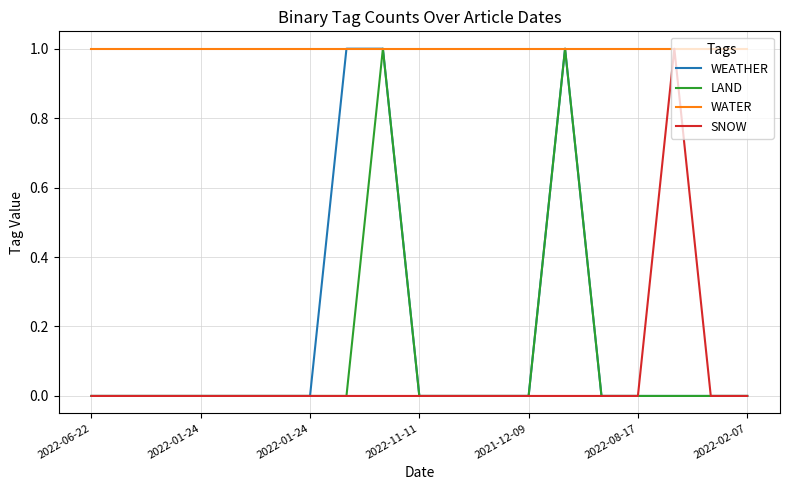

Which series has the largest total across all categories?

WATER